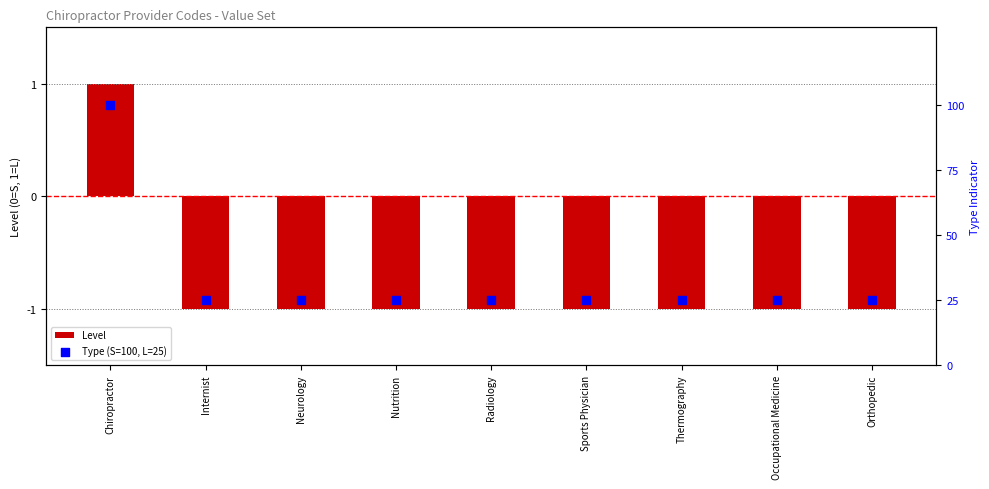

Which series has the largest Y range (max minus min)?

Type (S=100, L=25)